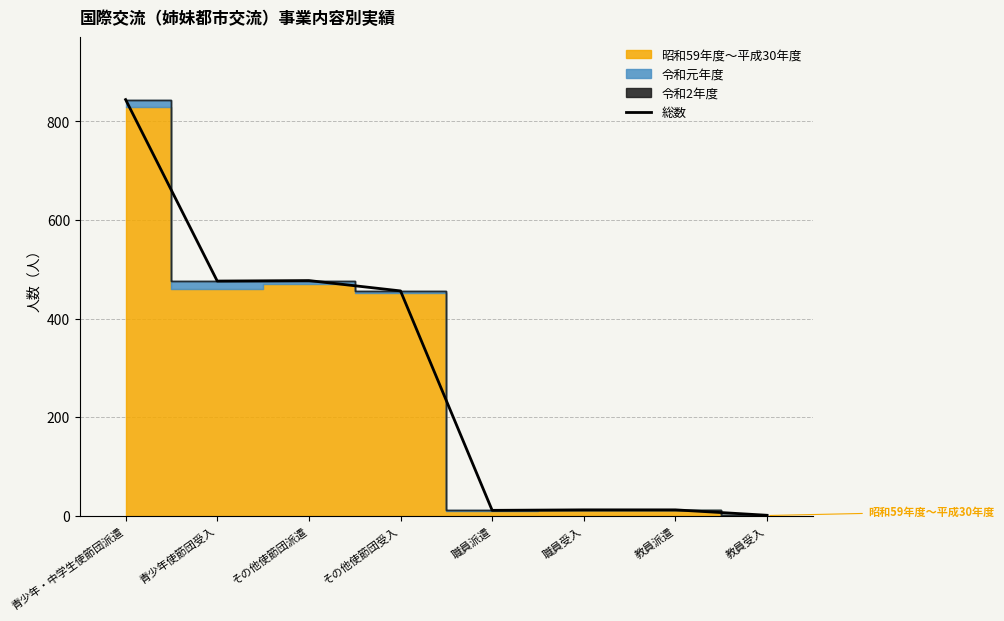

Which category has the highest value across all series?

青少年・中学生使節団派遣